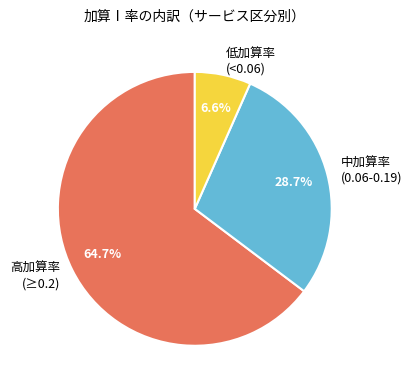

Is there any slice that represents more than half of the pie?

Yes